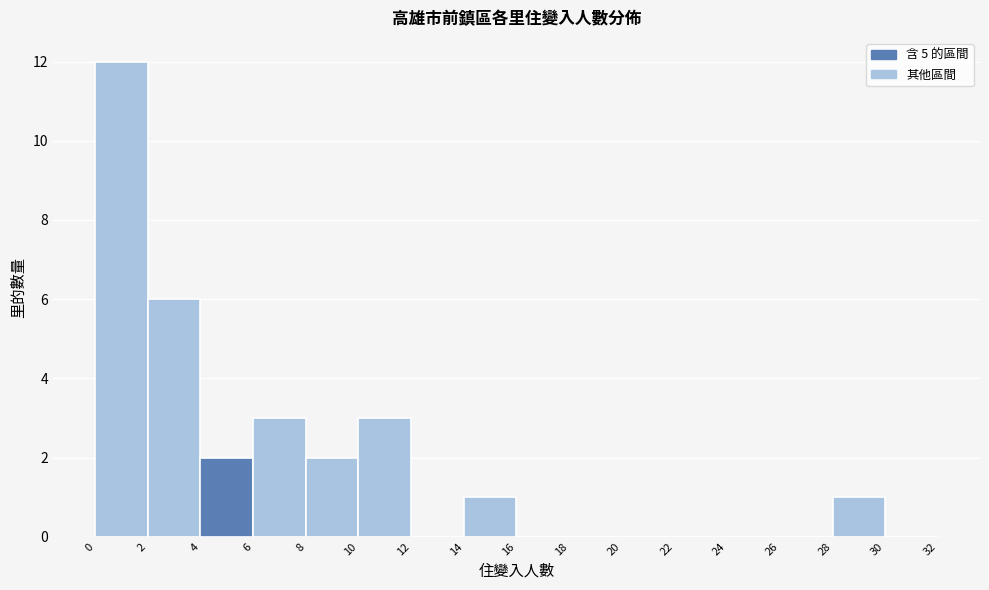

Reading left to right, transcribe this chart: for each bar, give the range it covers on the x-axis and its height. The values are not printed on the chart, so give them approximately, as read against the axis.

0 to 2: 12
2 to 4: 6
4 to 6: 2
6 to 8: 3
8 to 10: 2
10 to 12: 3
12 to 14: 0
14 to 16: 1
16 to 18: 0
18 to 20: 0
20 to 22: 0
22 to 24: 0
24 to 26: 0
26 to 28: 0
28 to 30: 1
30 to 32: 0